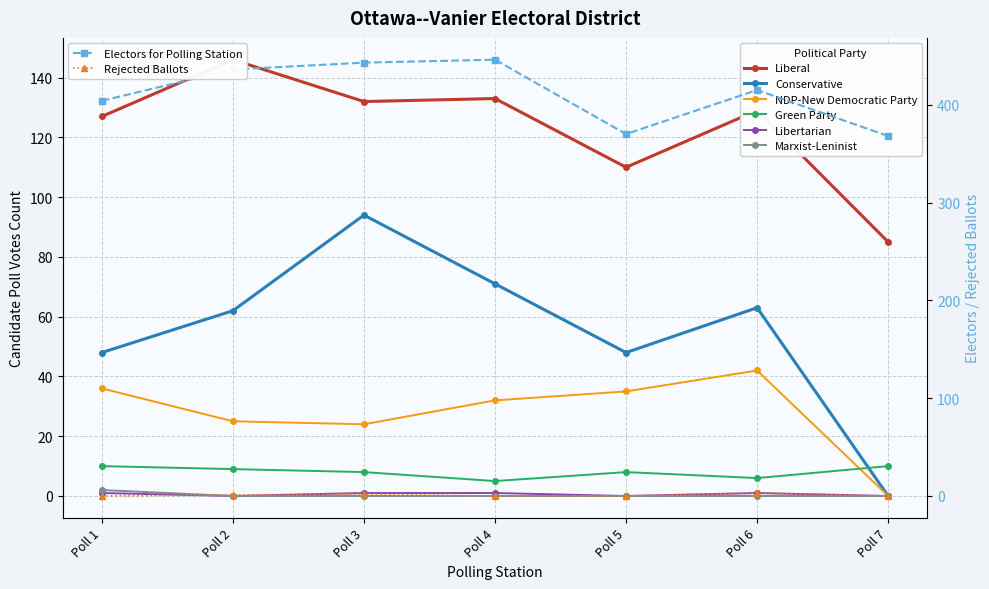

What is the difference between the highest and lowest values at Poll 4?

133